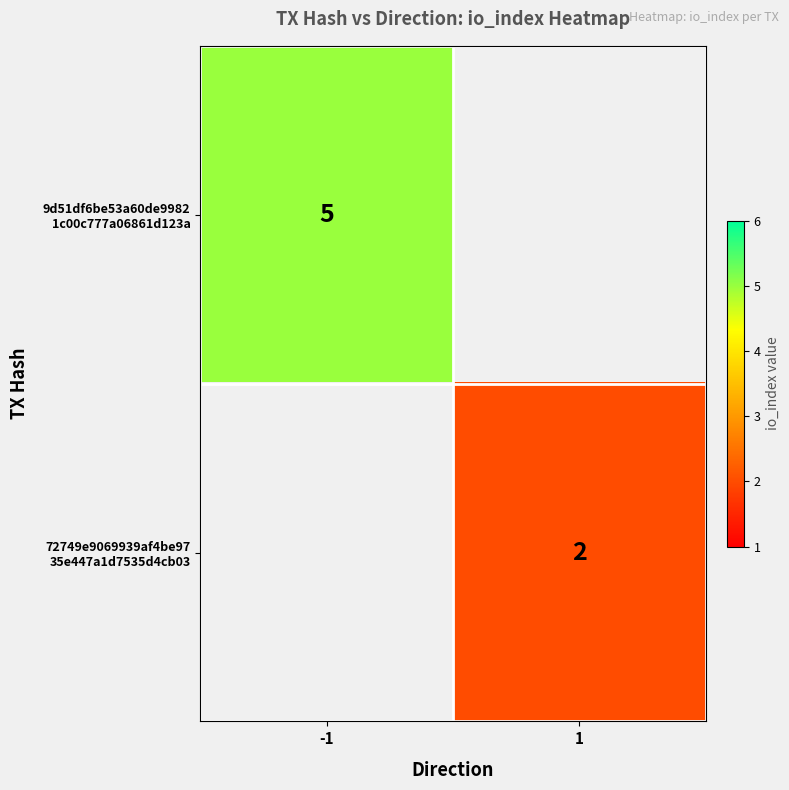

Rank the series by their average value, from highest to lowest.

9d51df6be53a60de9982 1c00c777a06861d123a, 72749e9069939af4be97 35e447a1d7535d4cb03